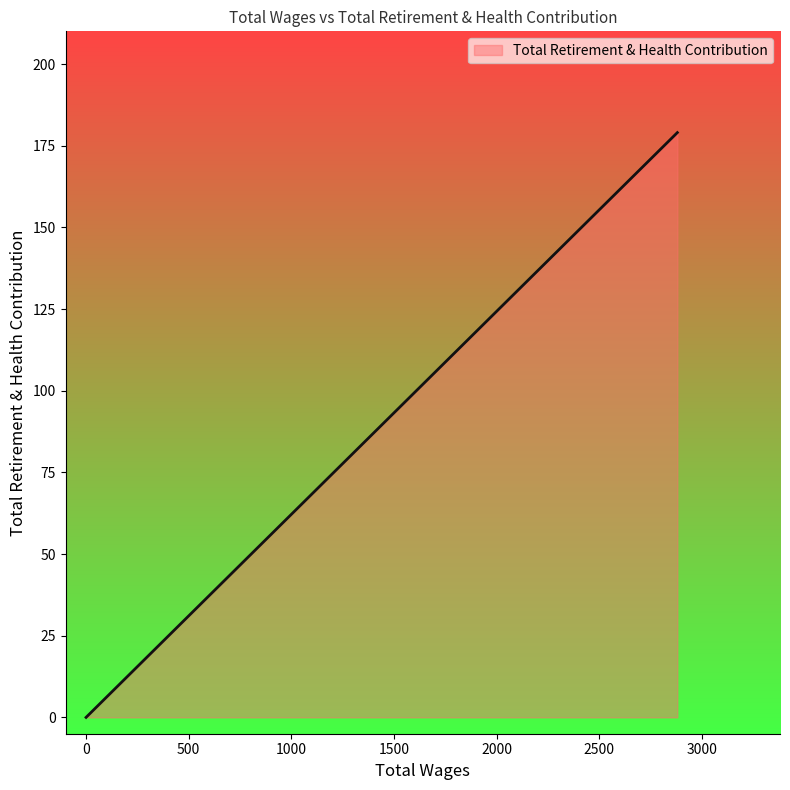

What is the sum of all values?

179